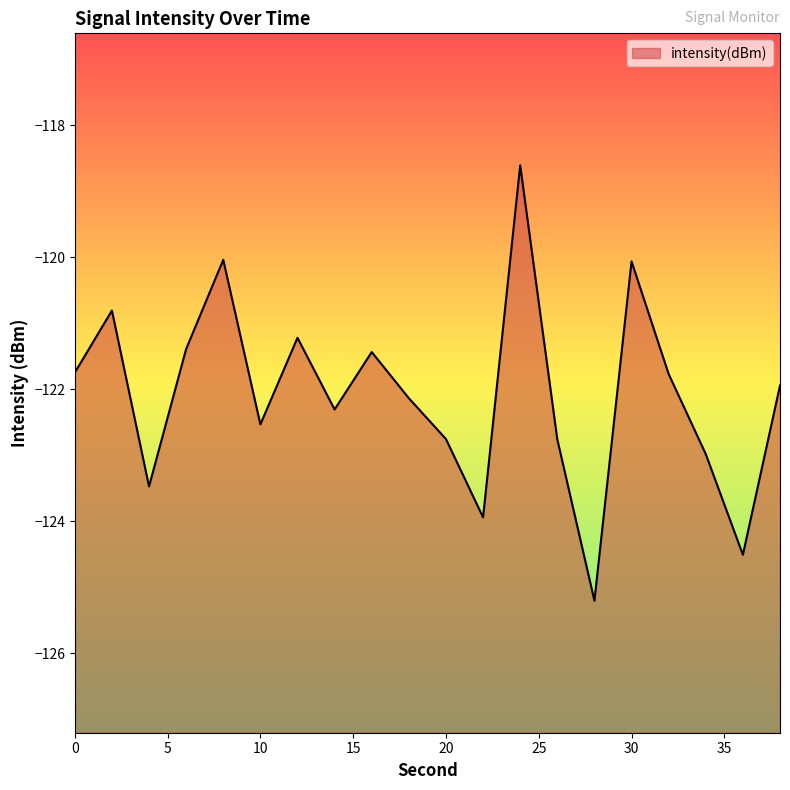

How many values are below -121?

16